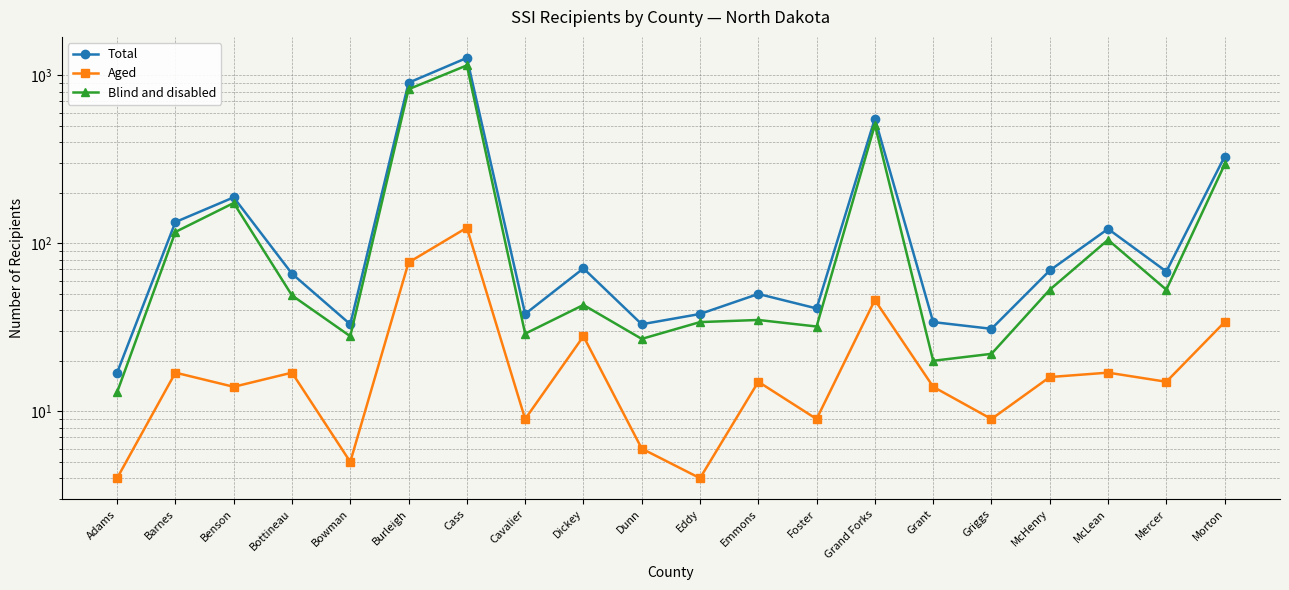

What is the label of the 11th point from the left?

Eddy